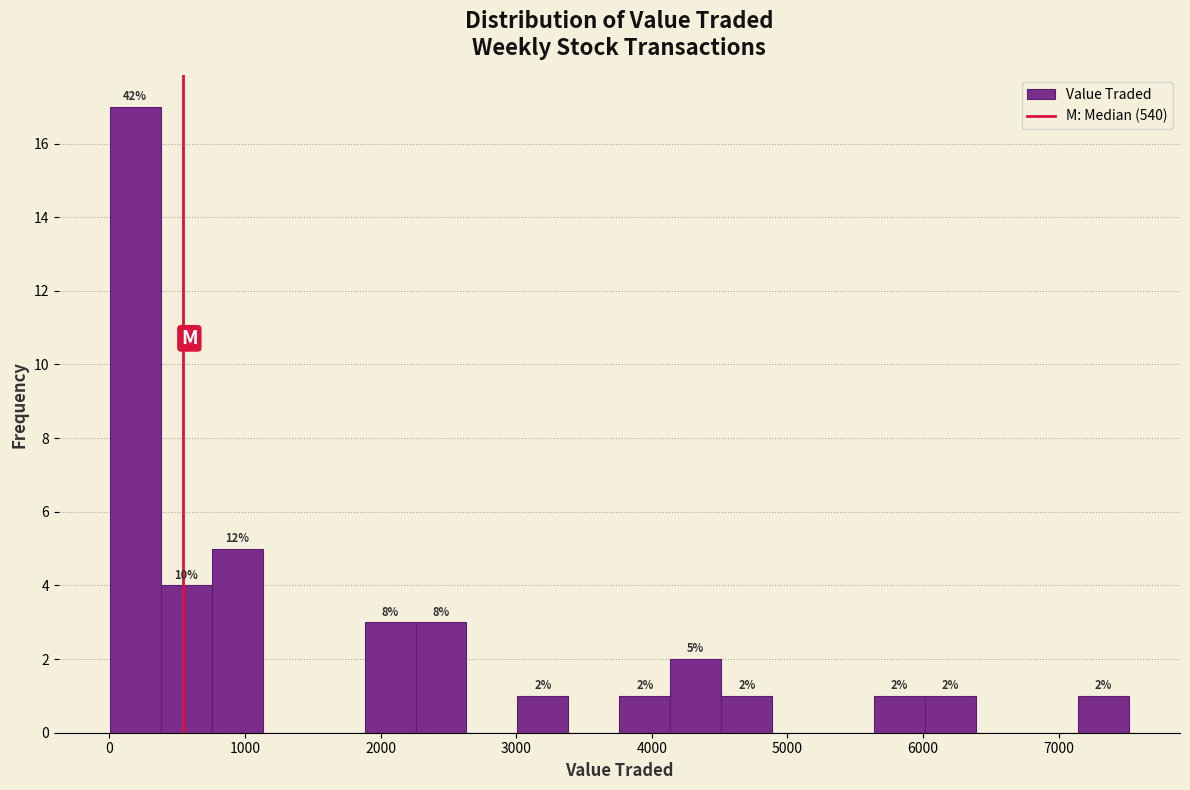

Read against the x-axis, roughly where is the centre of the tallest bar?

200